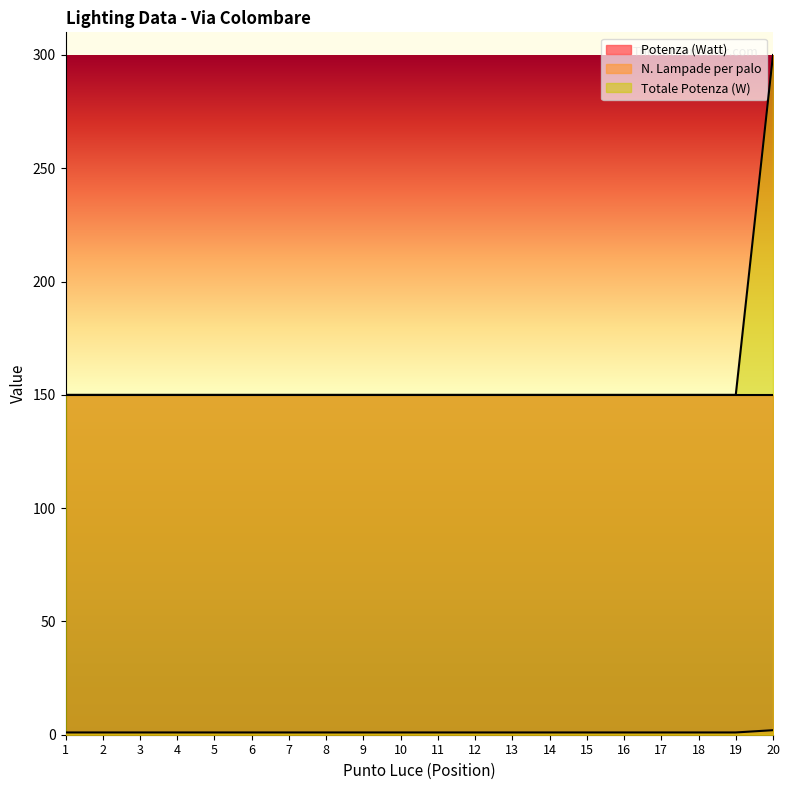

The value of Potenza (Watt) at 17 is 240. True or false?

False